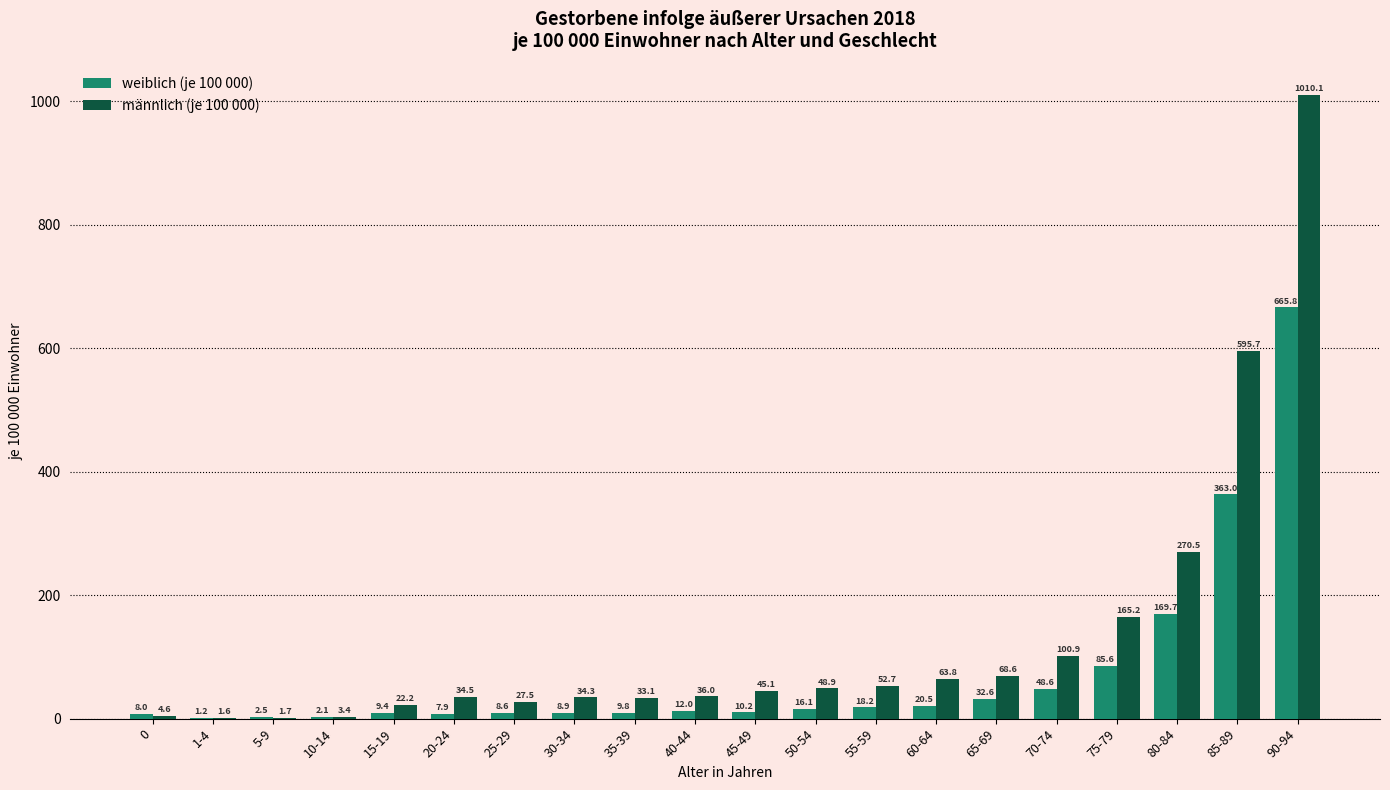

True or false: männlich (je 100 000) has a value of 33.1 at 35-39.

True